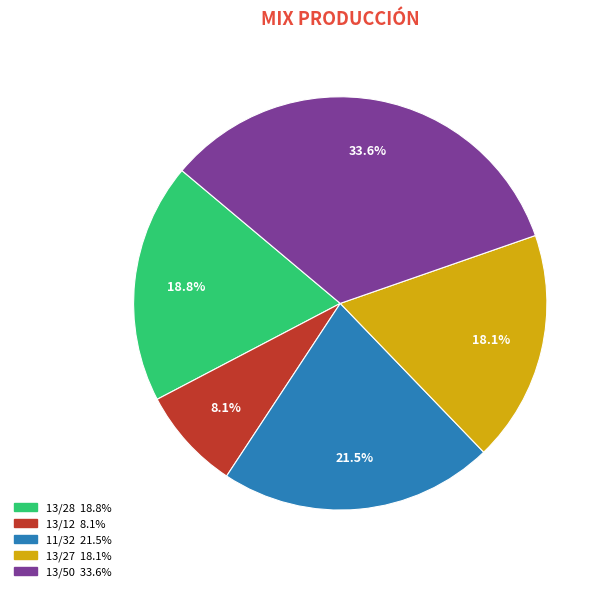

Count the number of slices in the pie.

5